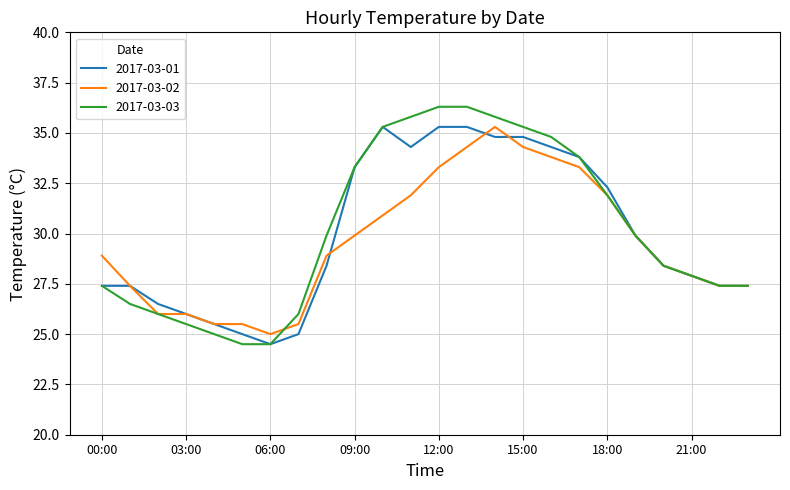

Which series has the widest spread of values?

2017-03-03